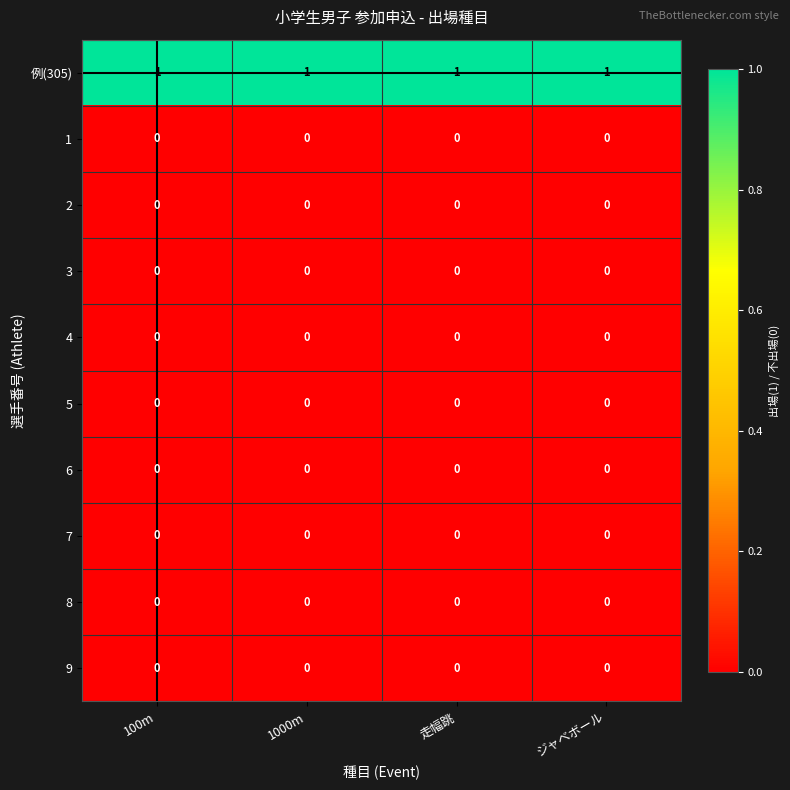

Is it true that 例(305) equals 1 at 走幅跳?

True